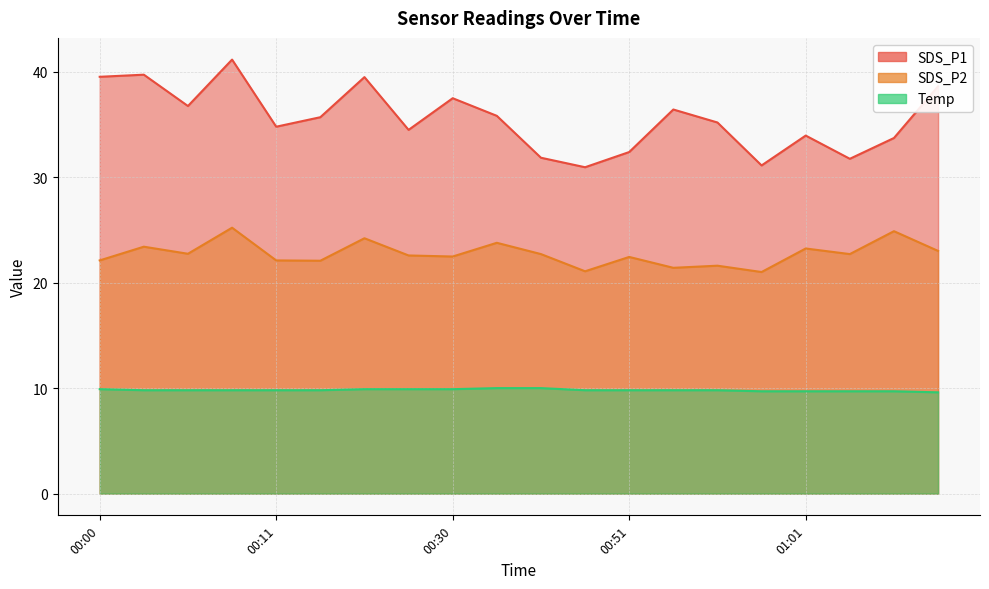

What is the difference between the maximum and minimum values in the SDS_P1 series?

10.2